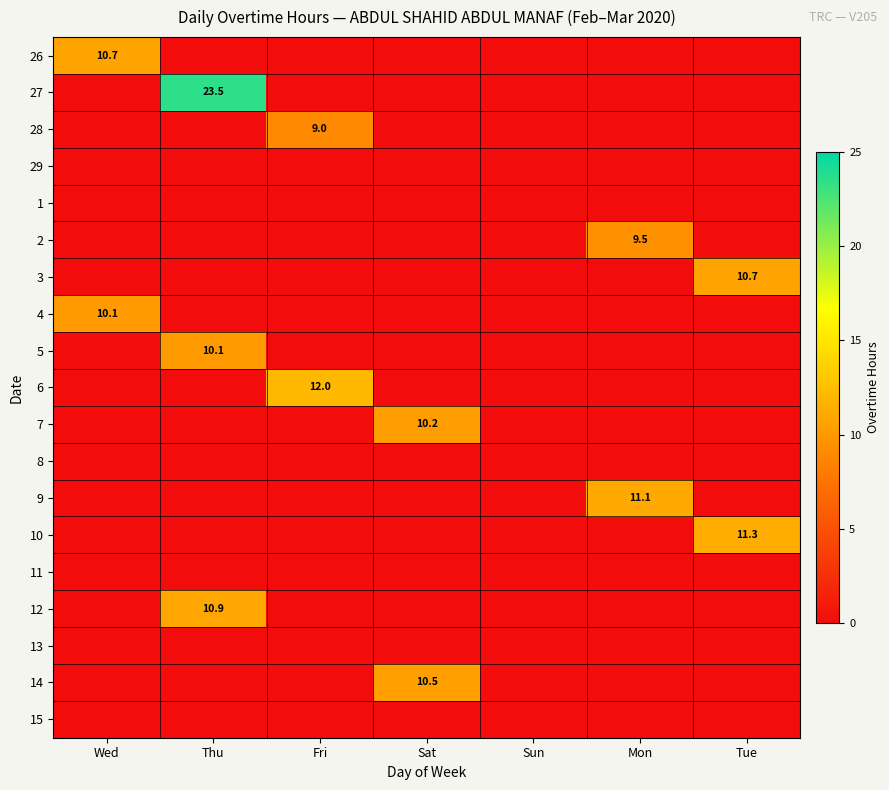

Is it true that 26 equals 0.0 at Sun?

True